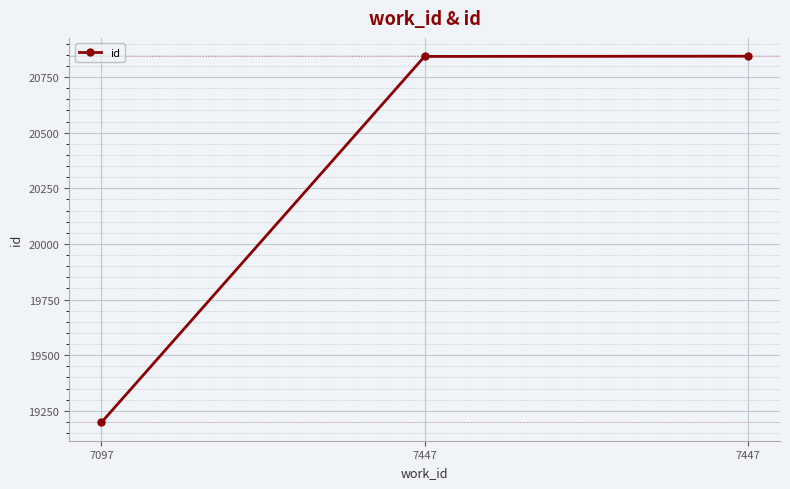

The chart shows a value of 20843 at 7447. True or false?

True